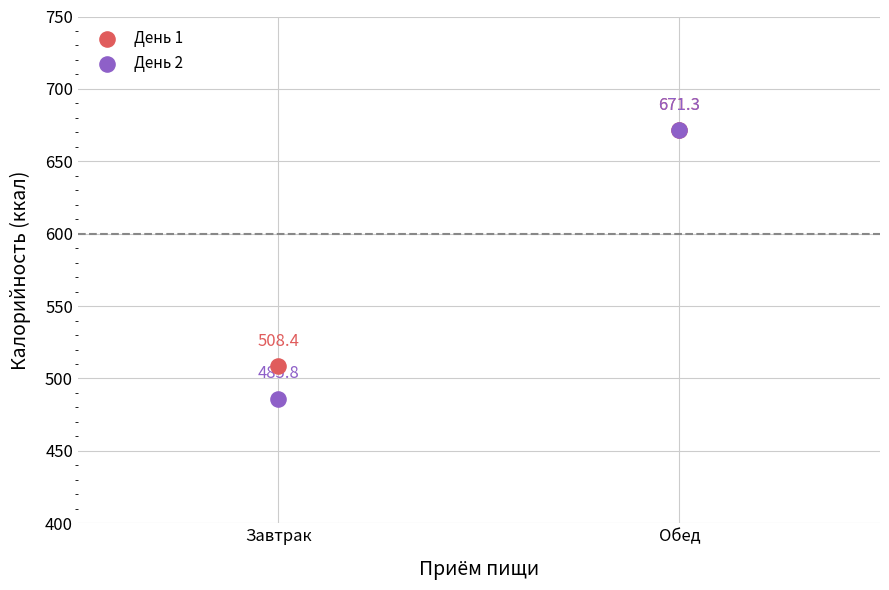

In the День 2 series, what Y value is closest to 578?

485.8